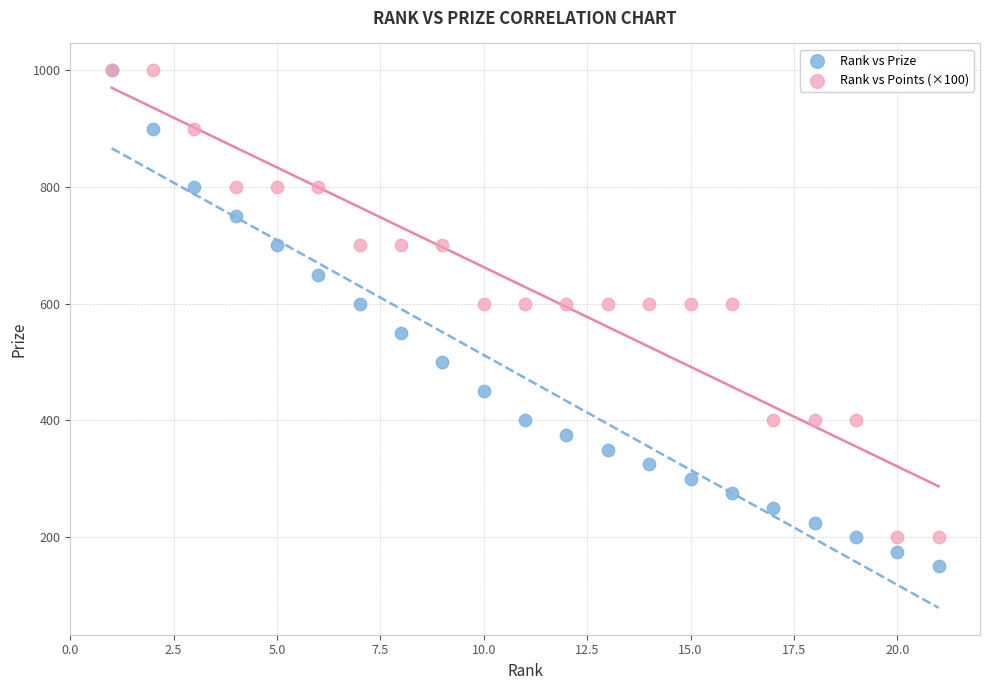

Which series has the largest Y range (max minus min)?

Rank vs Prize